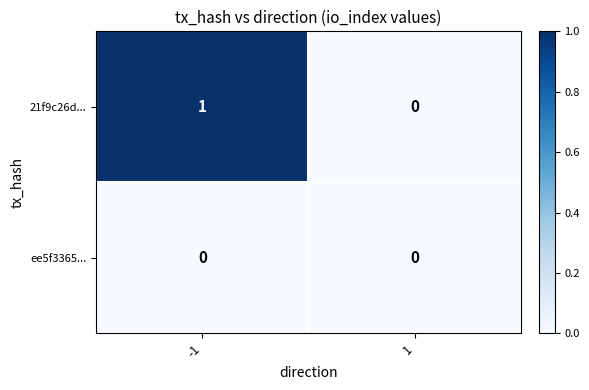

Which series has the widest spread of values?

21f9c26d...